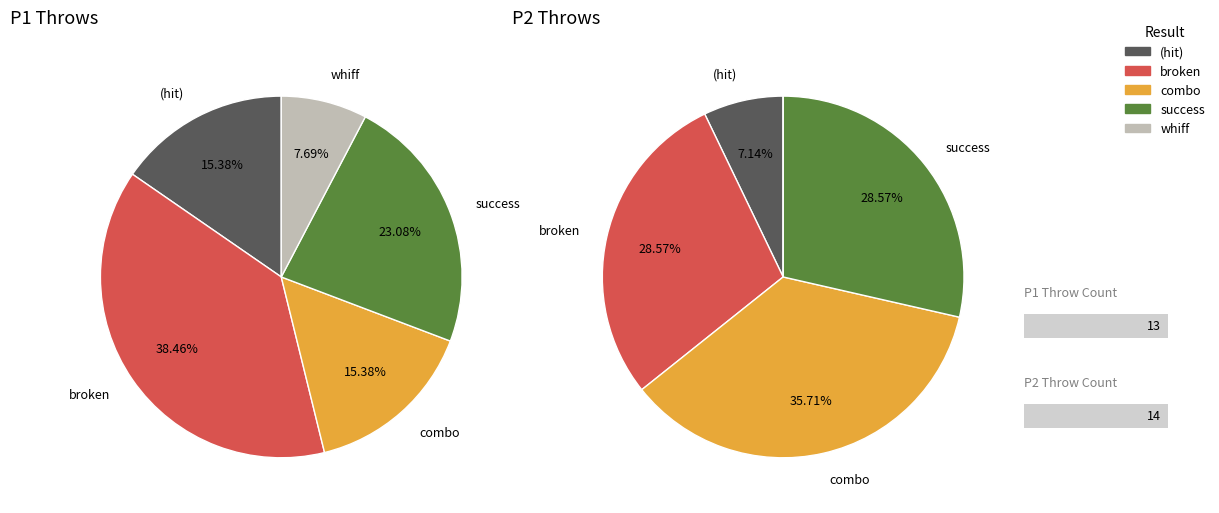

What portion of the pie excludes 2?

100.0%